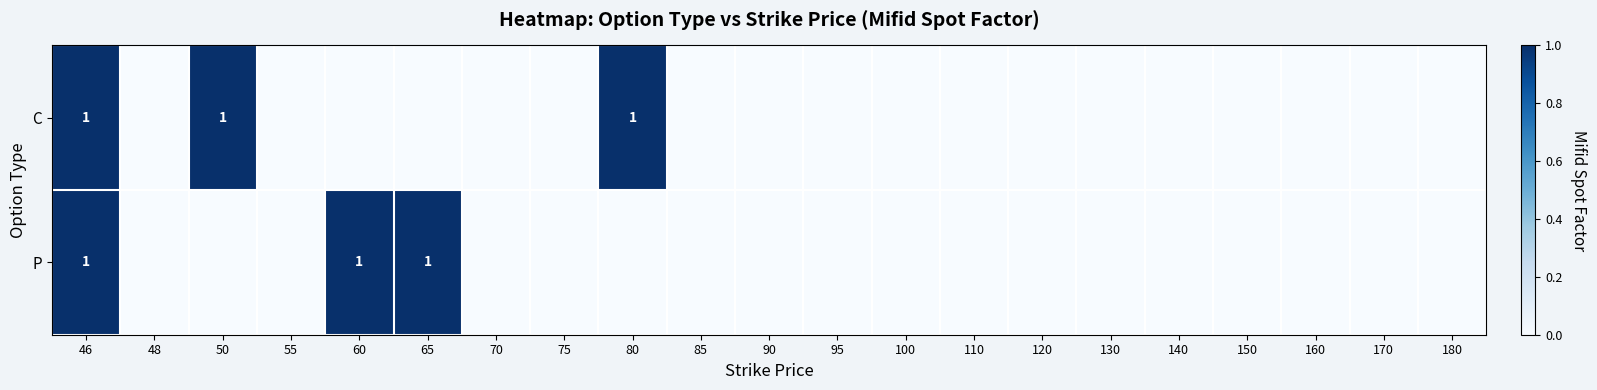

What is the sum of all C values?

3